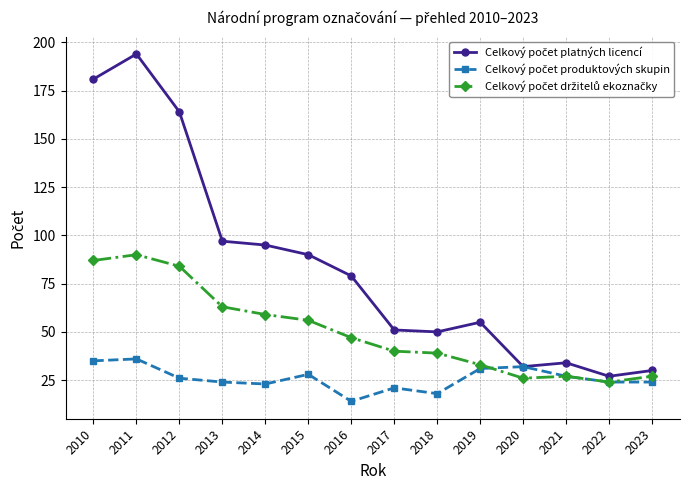

At which category does the chart reach its peak across all series?

2011